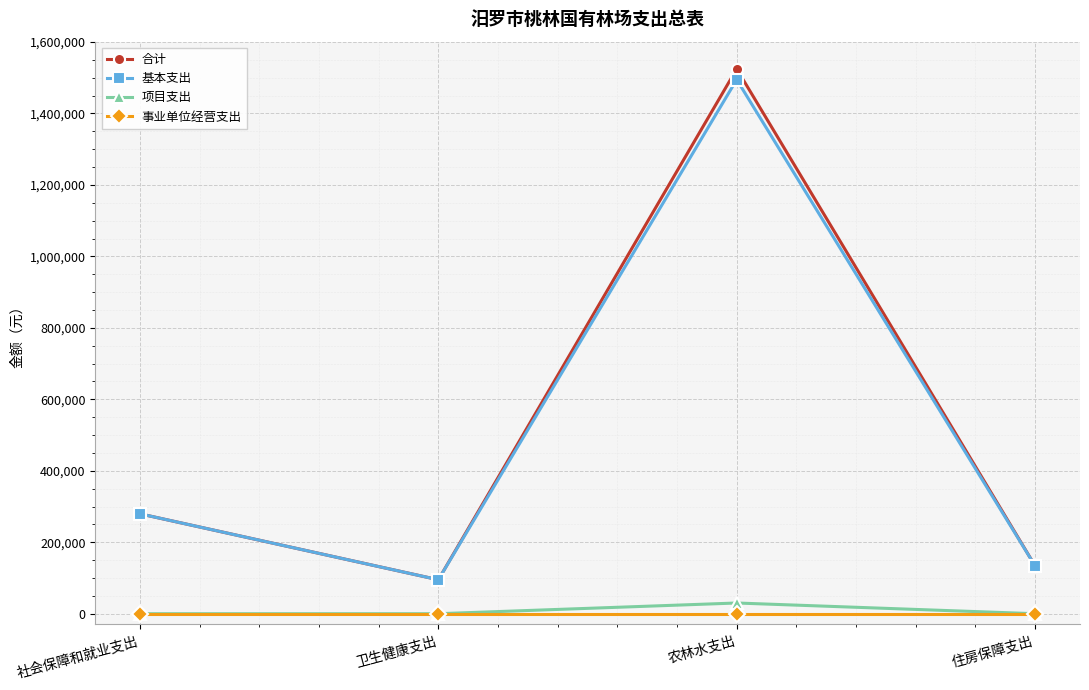

How many lines are shown in the chart?

4